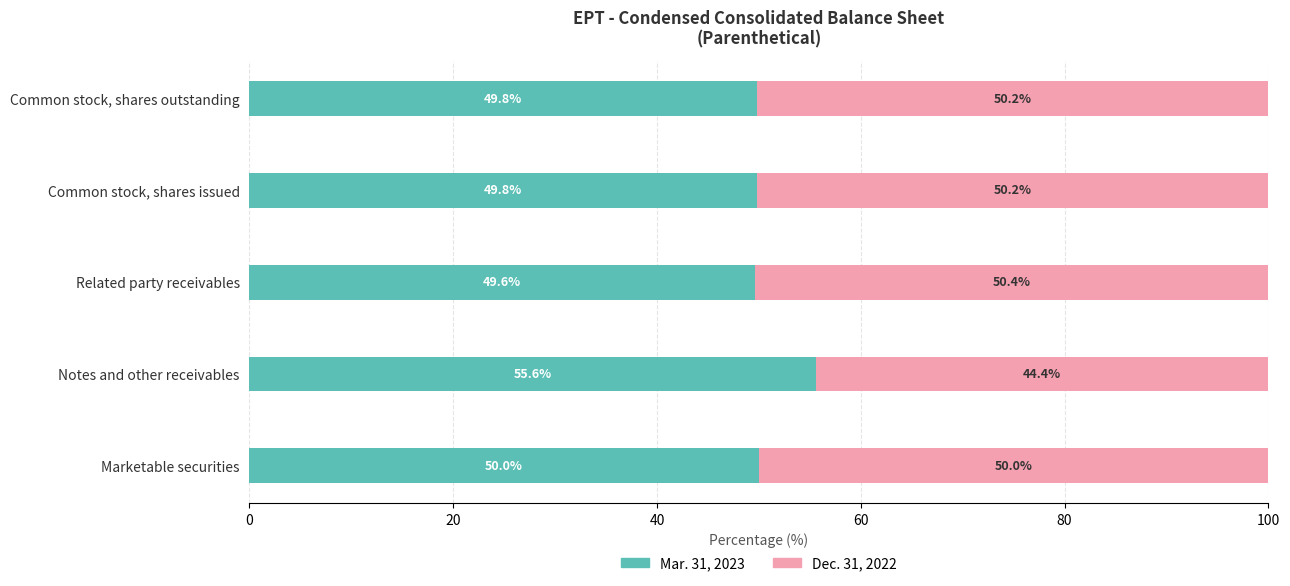

What is the total value across all series at Common stock, shares issued?

100.0